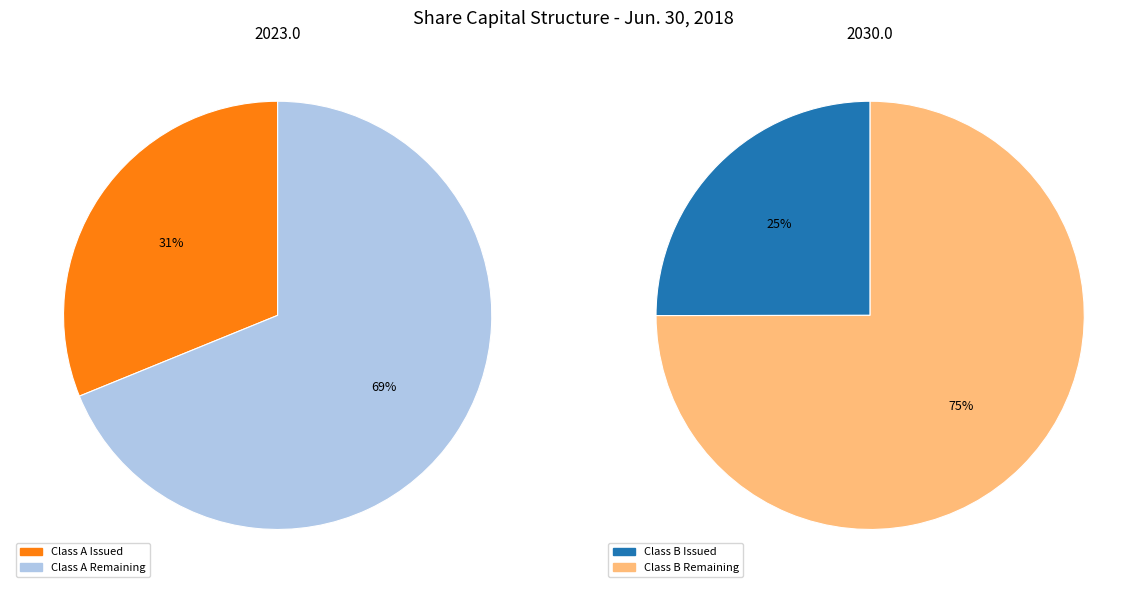

How many segments does this pie chart have?

4